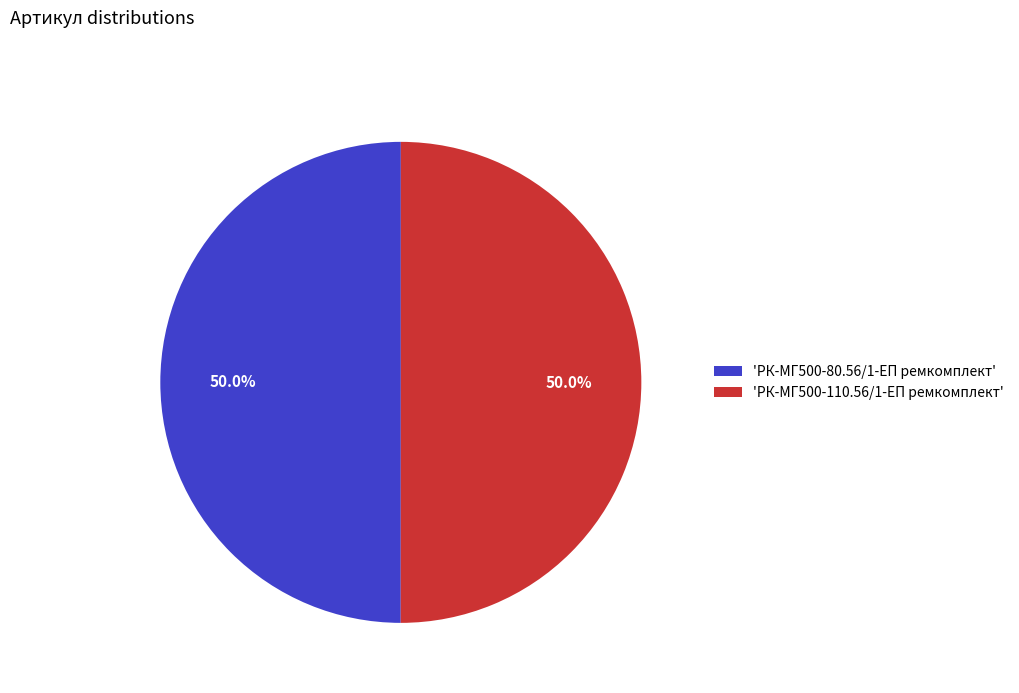

Combined, what portion of the pie is 'РК-МГ500-80.56/1-ЕП ремкомплект' and 'РК-МГ500-110.56/1-ЕП ремкомплект'?

100.0%